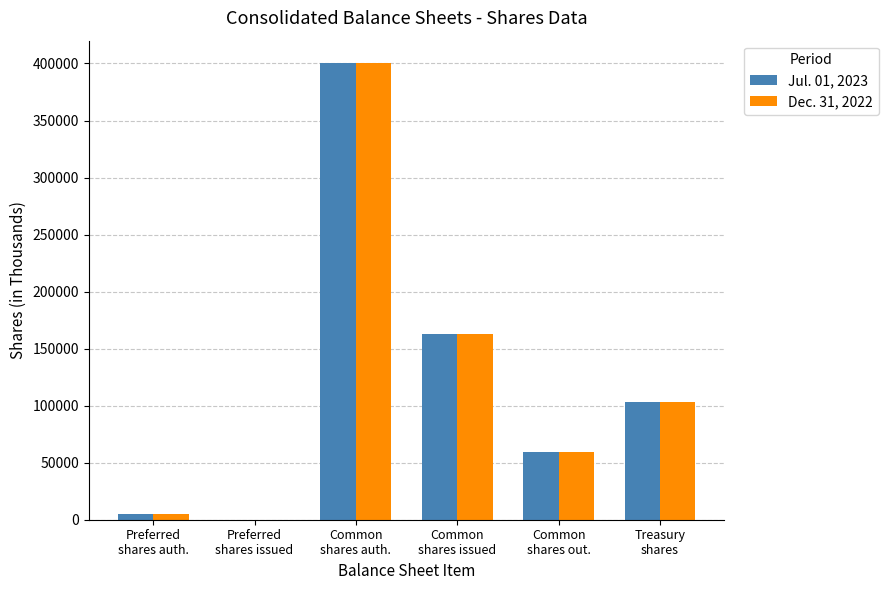

What is the greatest value displayed?

400000